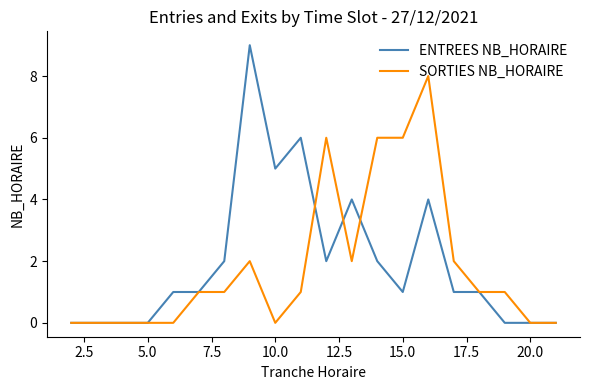

Count the SORTIES NB_HORAIRE values in the range 0 to 2.

16